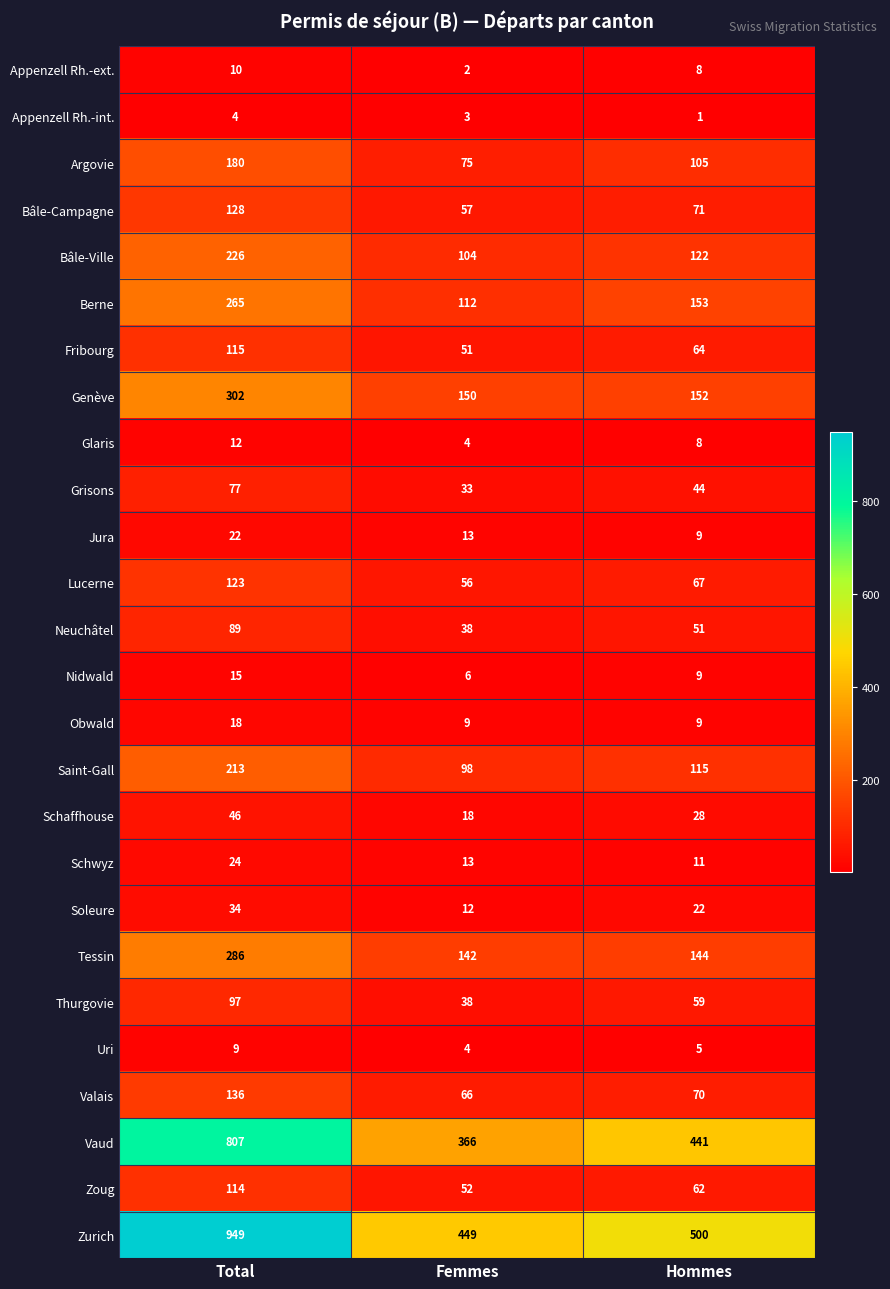

What is the greatest value displayed?

949